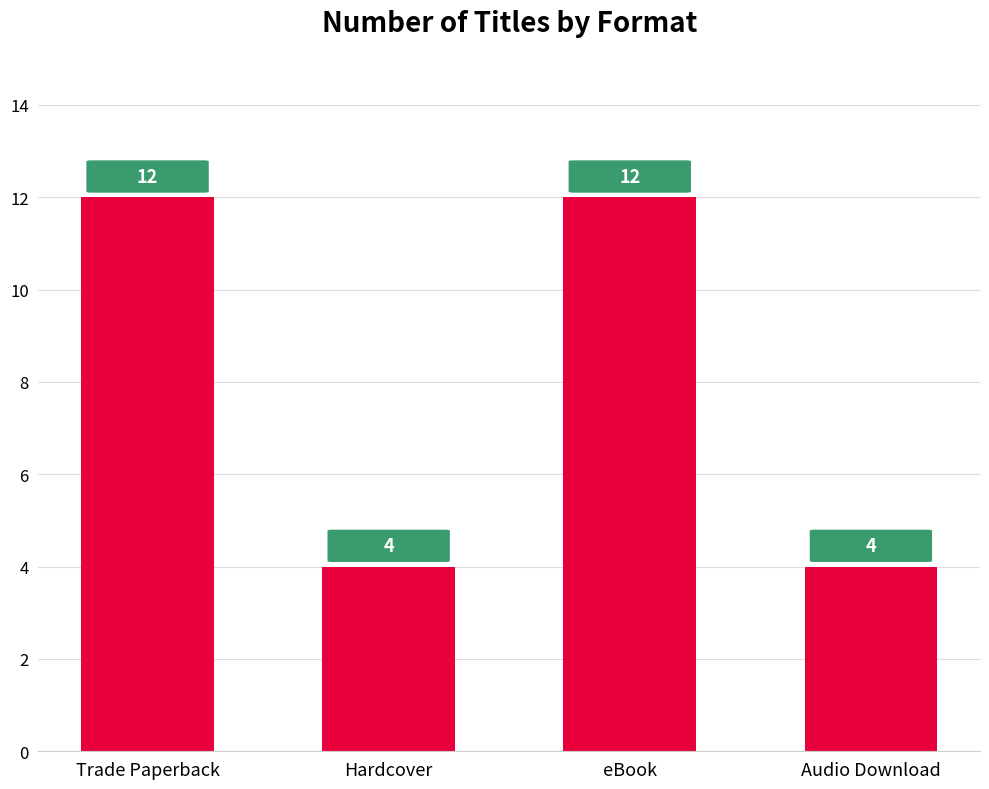

Approximately how many times larger is the value at Hardcover compared to Audio Download?

1.0